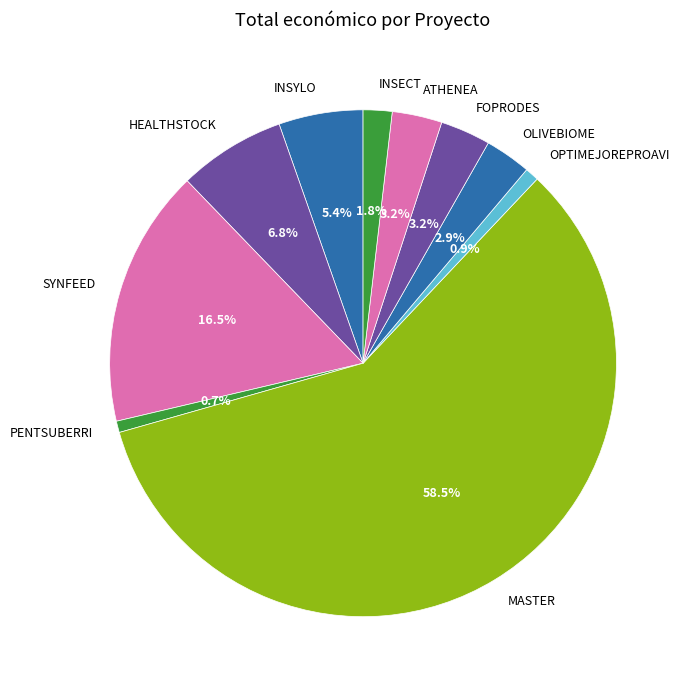

Is there a majority slice in this chart?

Yes